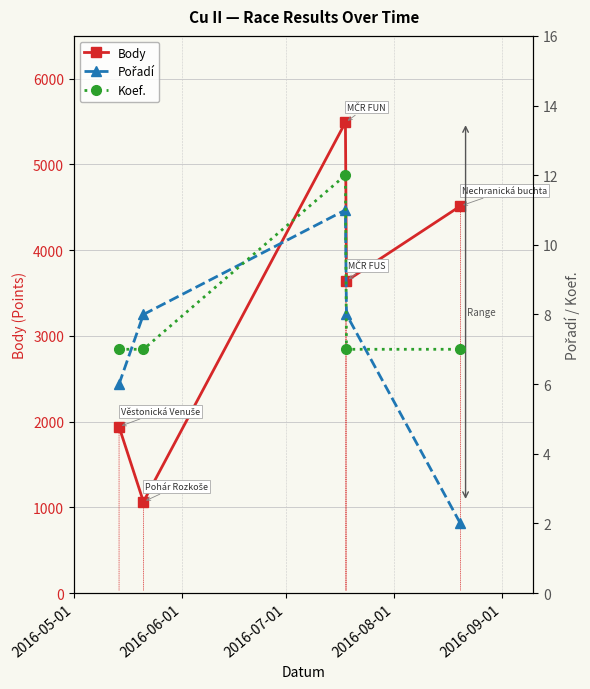

How many interior local valleys does the Body series have?

2